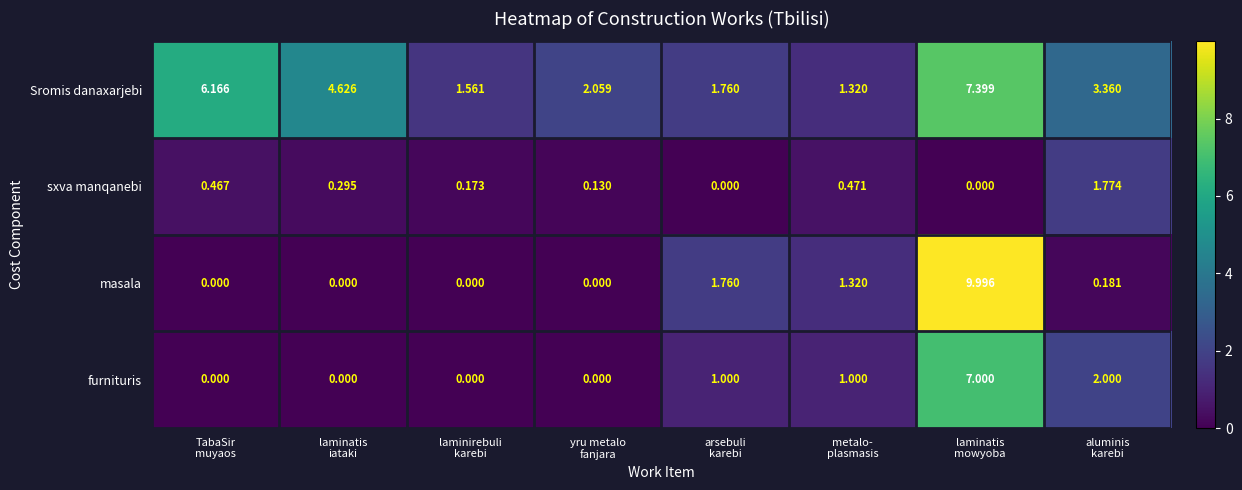

Which series has the largest total across all categories?

Sromis danaxarjebi